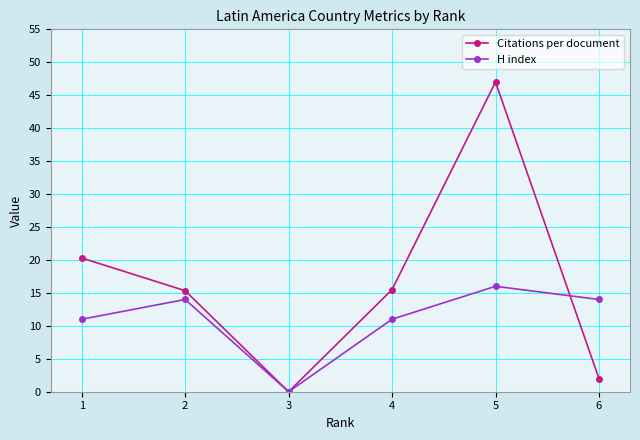

How many data points does each series have?

6